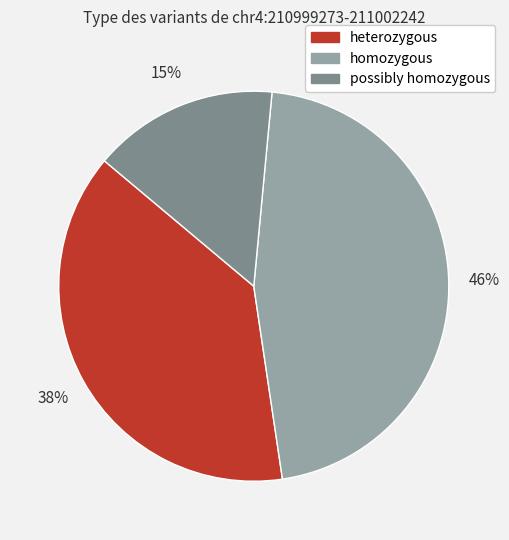

Is it true that possibly homozygous is 9% of the pie?

False